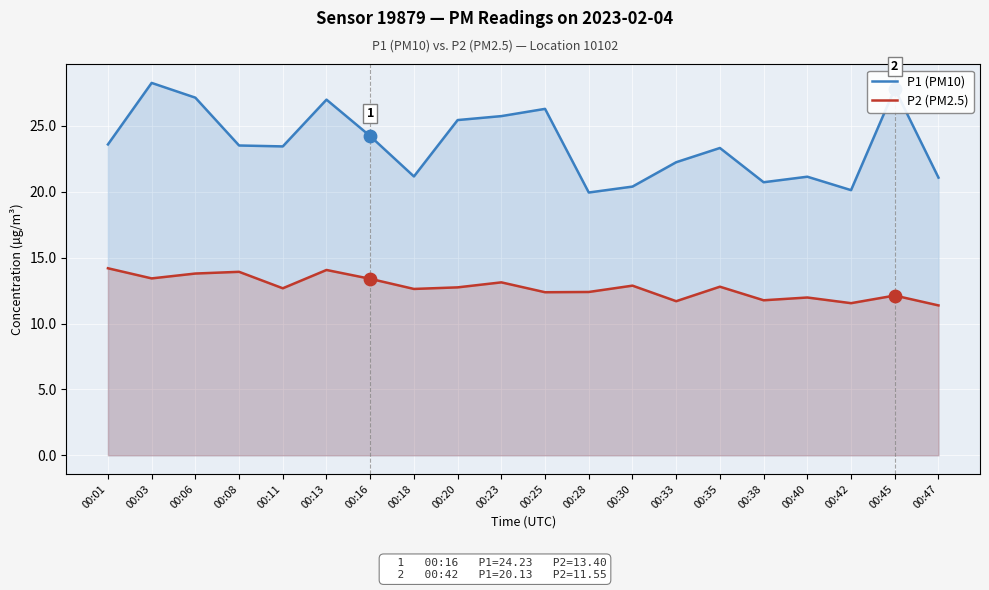

Which series has the largest Y range (max minus min)?

P1 (PM10)